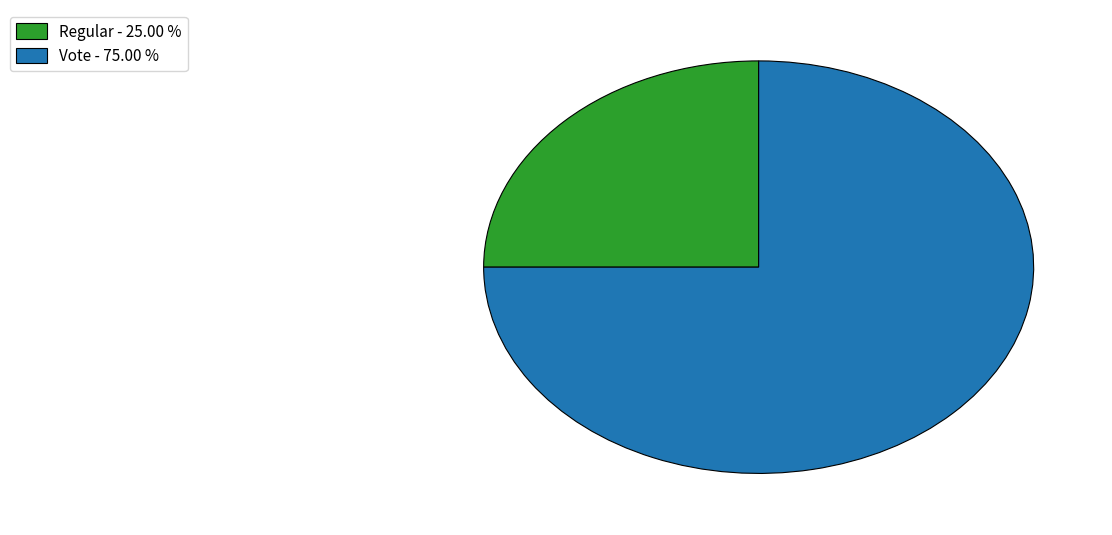

How many segments does this pie chart have?

2